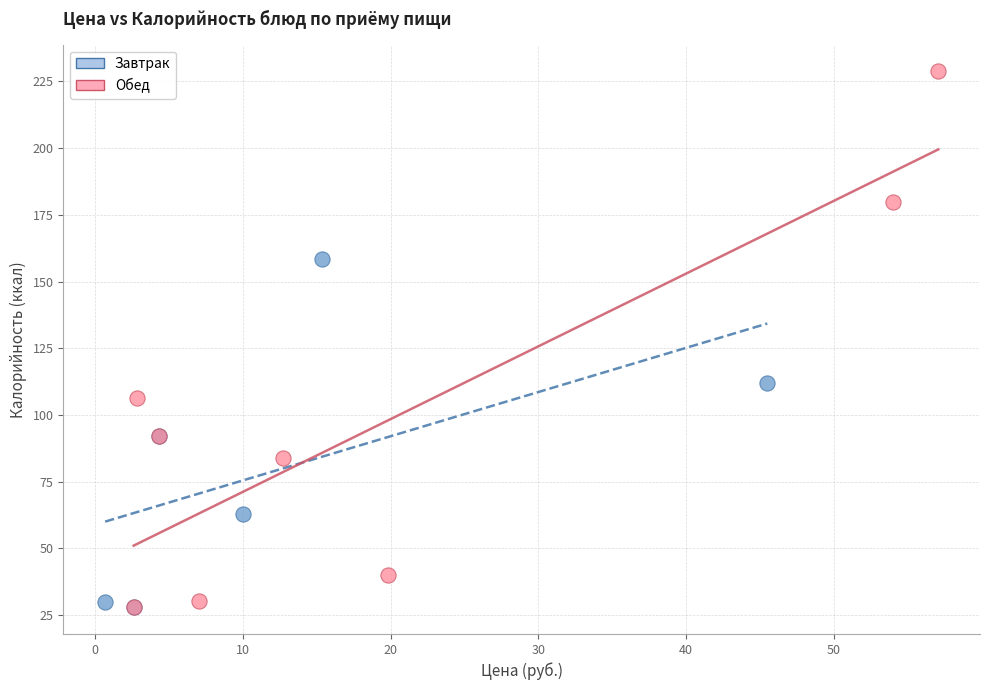

What are all the series names shown in the legend?

Завтрак, Обед